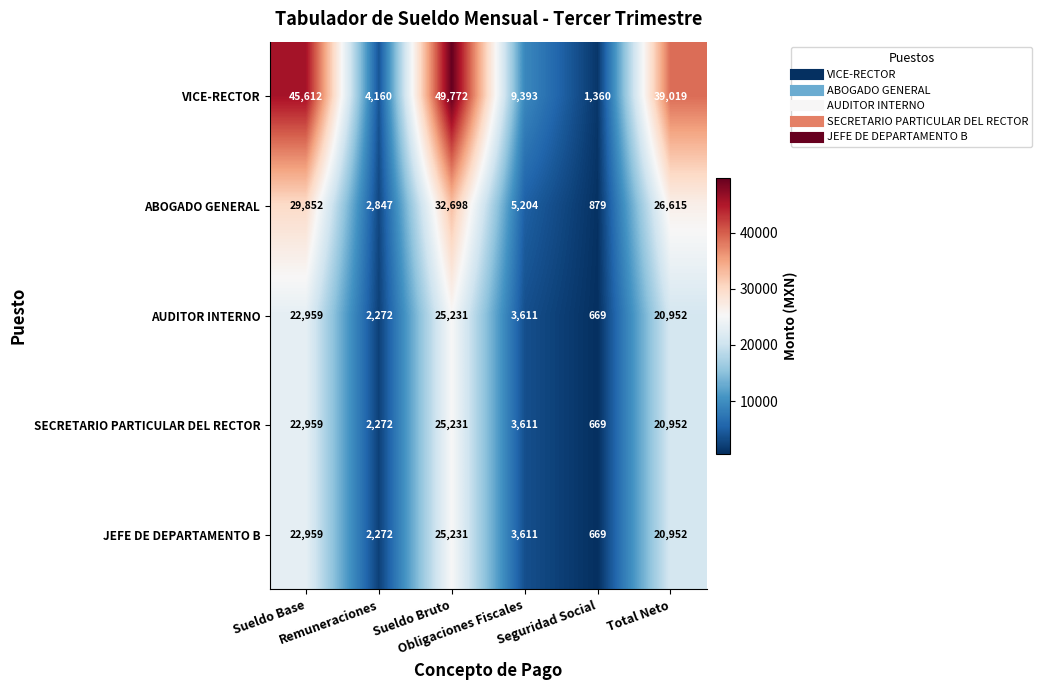

At which category does the chart reach its peak across all series?

Sueldo Bruto